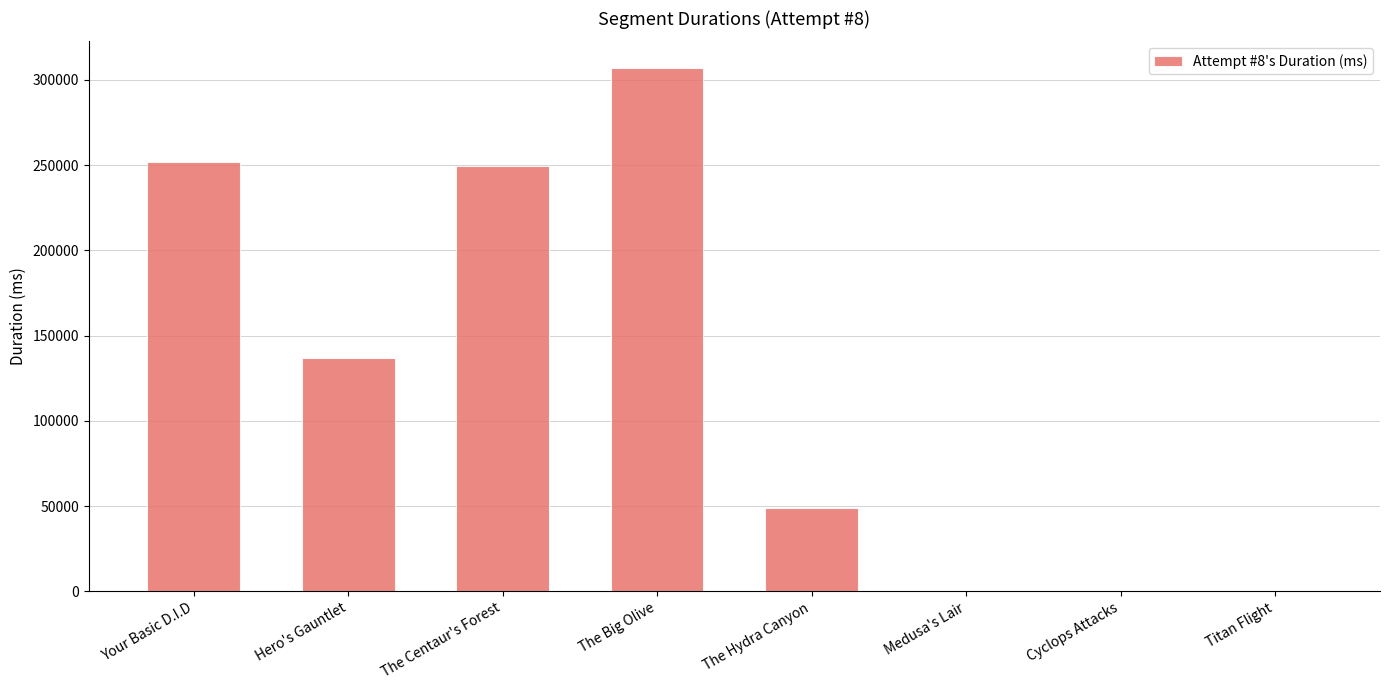

What is the sum of all values?

994891